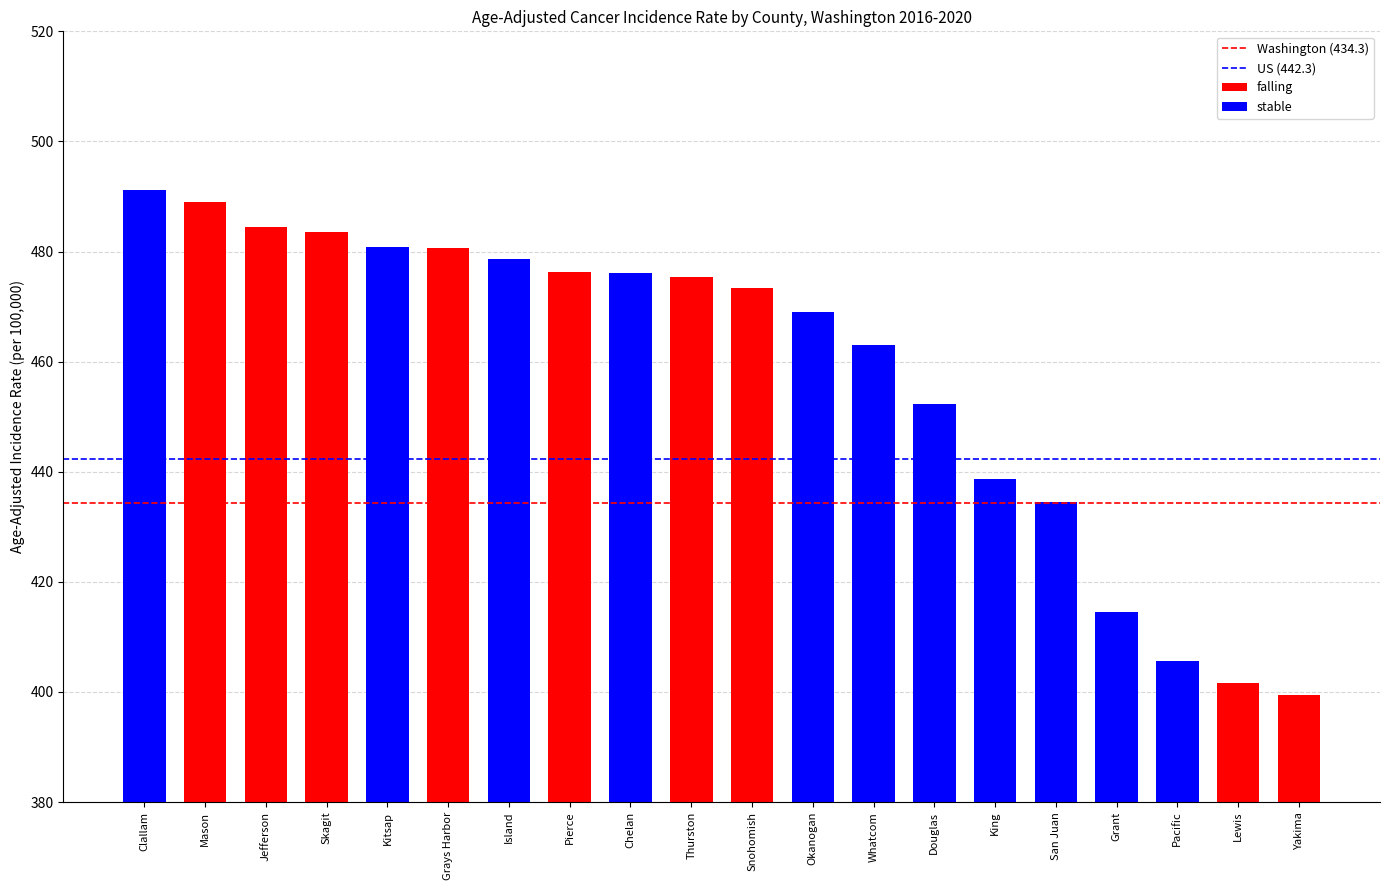

Reading left to right, what are all the values shown in this chart?

491.2	489.0	484.5	483.6	480.9	480.6	478.6	476.2	476.1	475.4	473.4	469.1	463.1	452.3	438.6	434.5	414.5	405.7	401.7	399.5